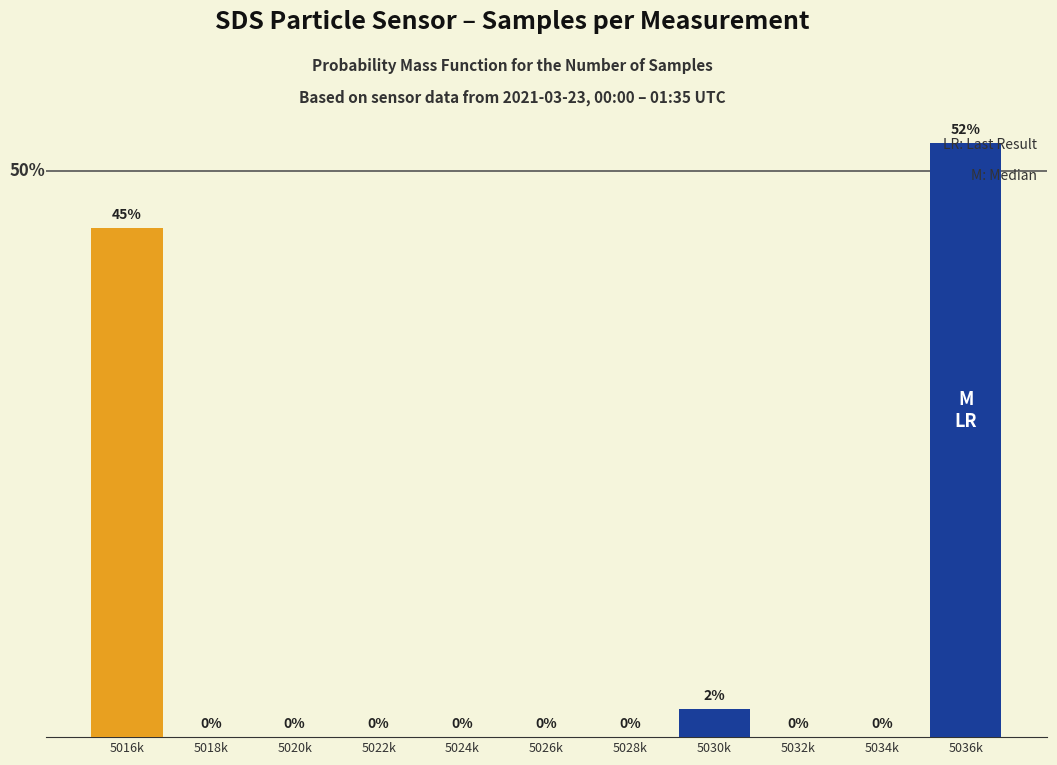

Which category has the highest value across all series?

5036k